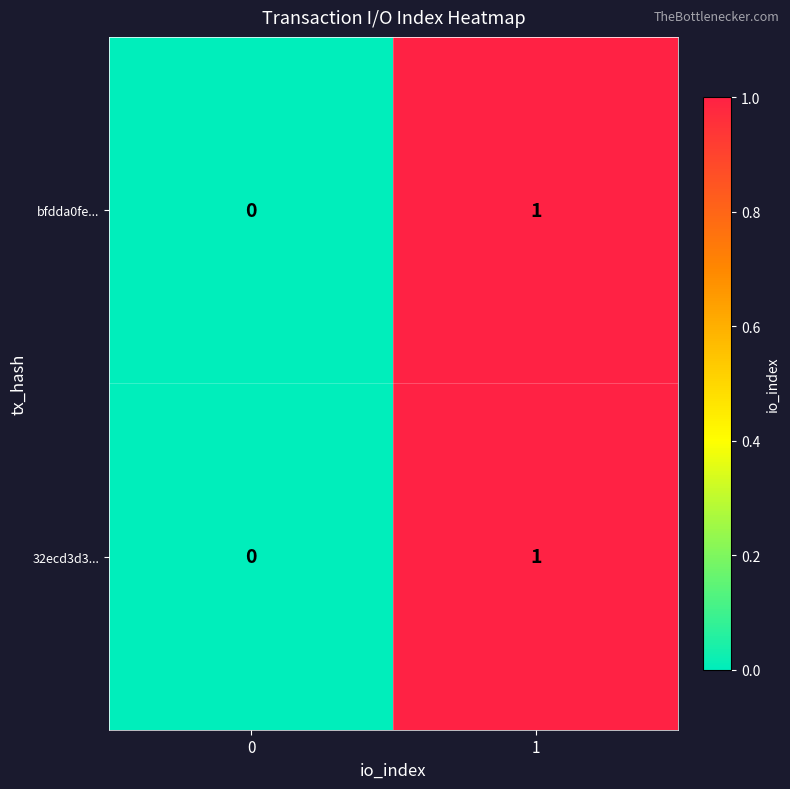

The bfdda0fe... series shows 0 at 0. True or false?

True